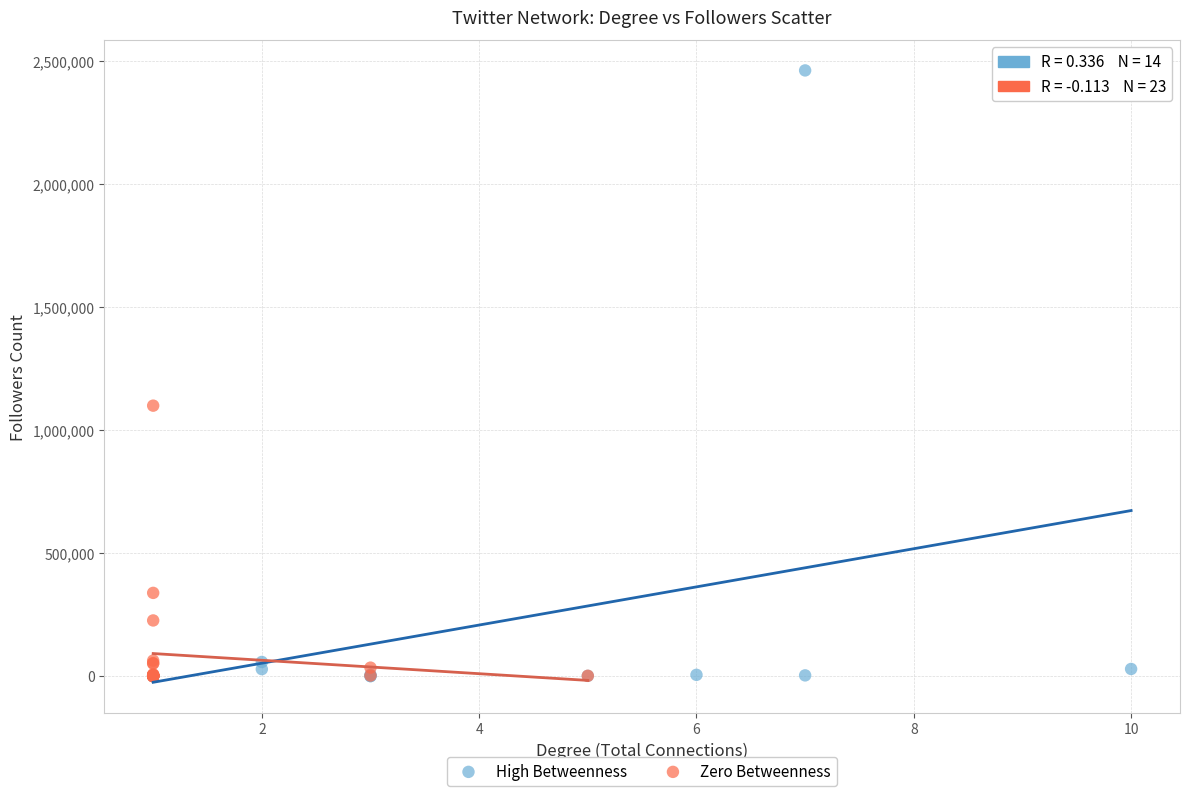

Which series reaches the maximum Y coordinate?

High Betweenness